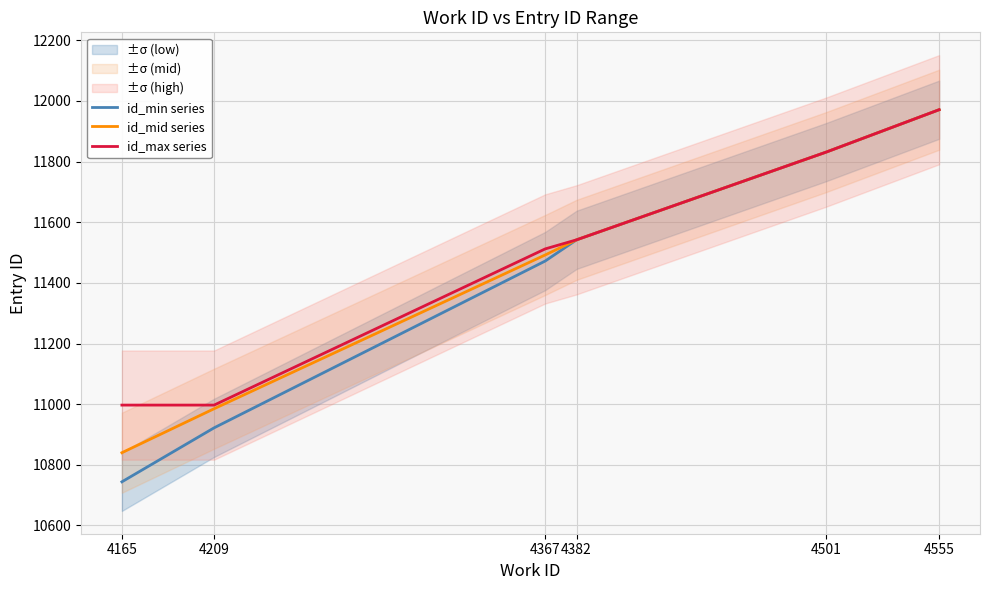

True or false: id_min series and id_max series cross at least once.

False